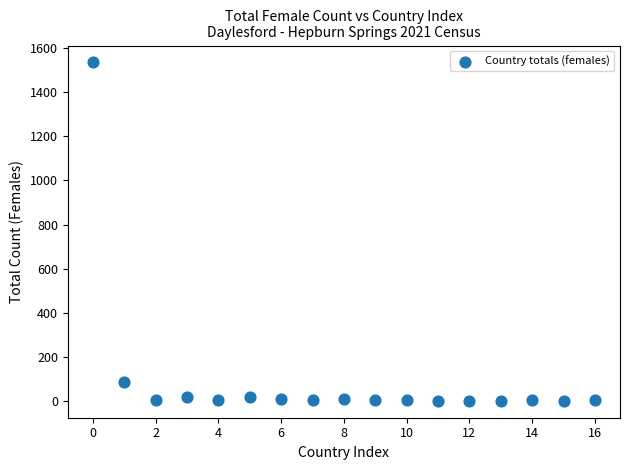

What Y value in the scatter plot is closest to 768?

90